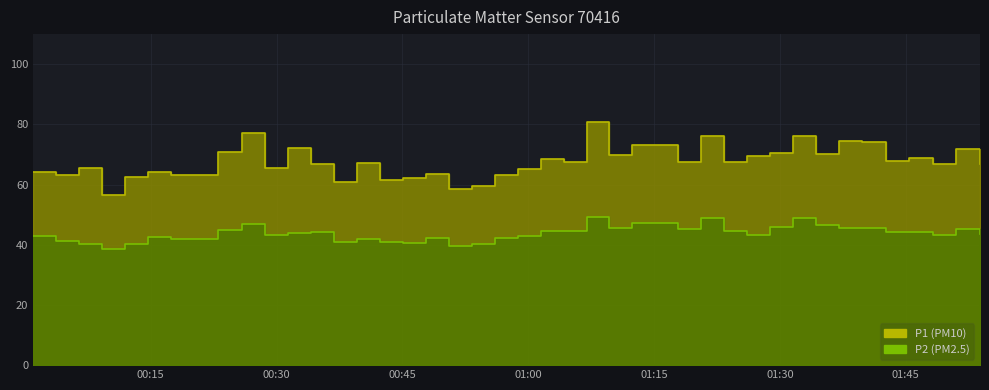

The value of P1 at 2022-12-17T01:06:57 is 80.7. True or false?

True